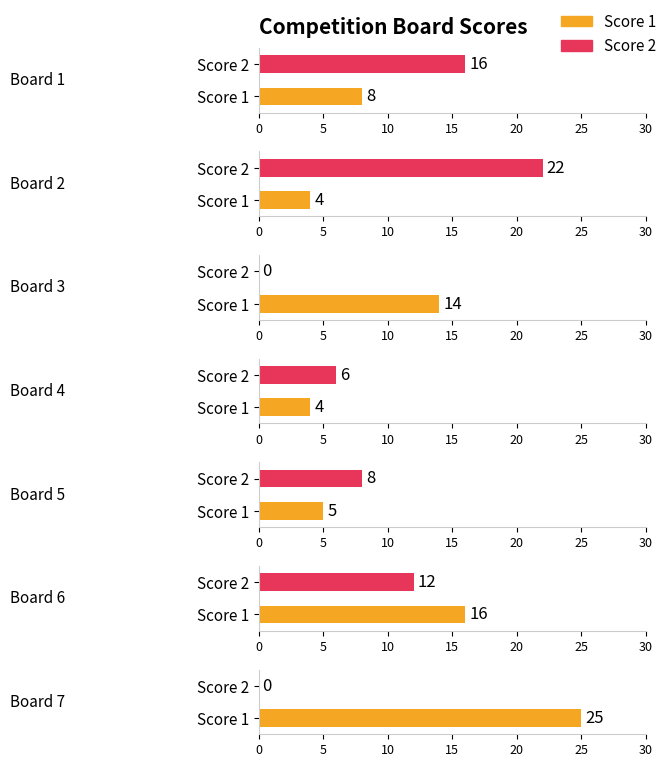

Which has a higher value, Board 6 or Board 1?

Board 6